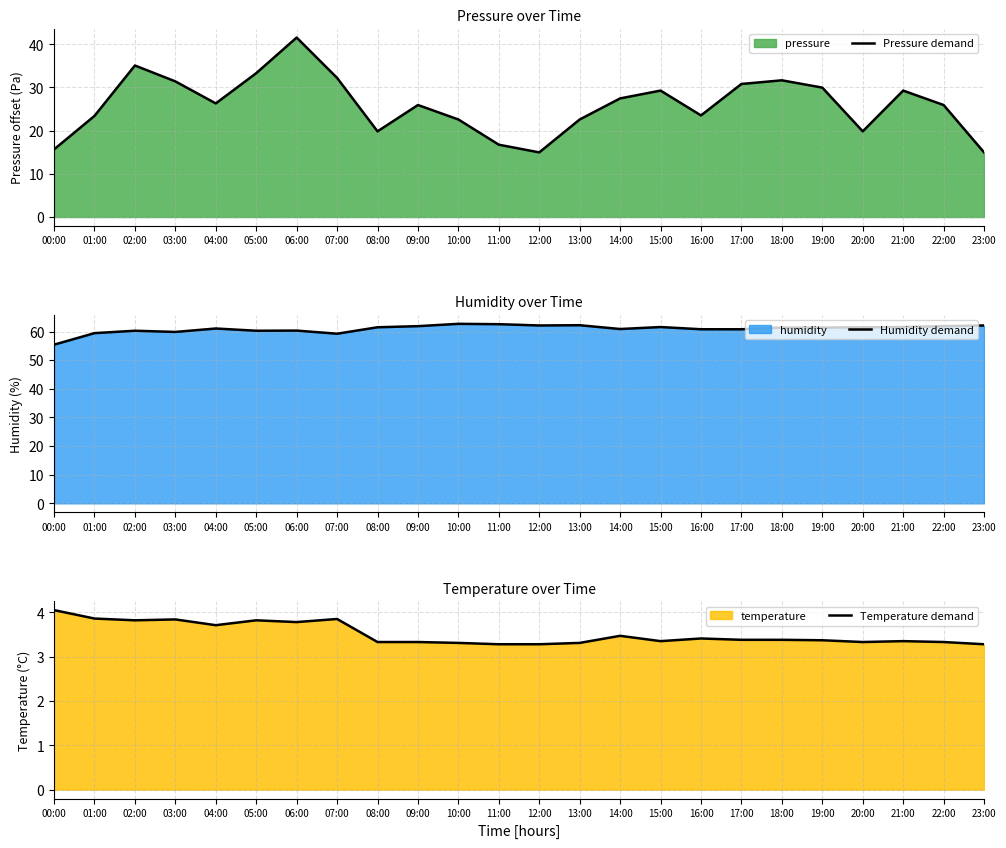

Is it true that Temperature demand equals 5.1 at 09:00?

False